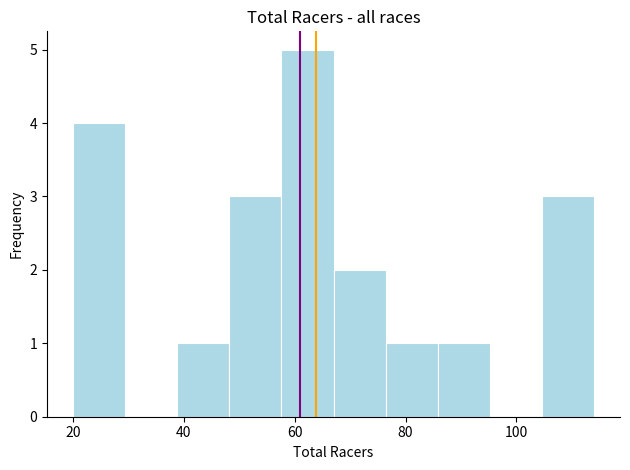

How tall is the bar that spans 85.8 to 95.2 on the x-axis? Neither the bar edges nor the heights are printed on the chart, so give them approximately, as read against the axes.

1